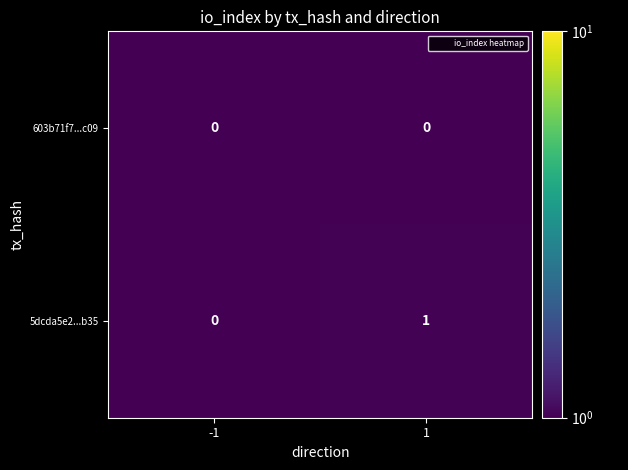

Which series has the widest spread of values?

5dcda5e2...b35